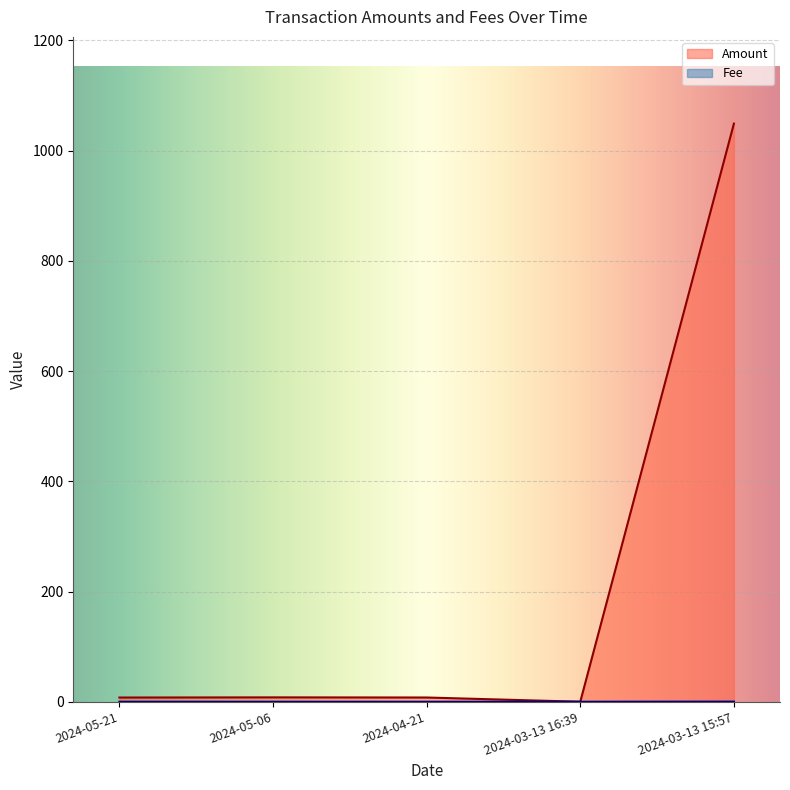

How many positive values does the Amount series have?

4